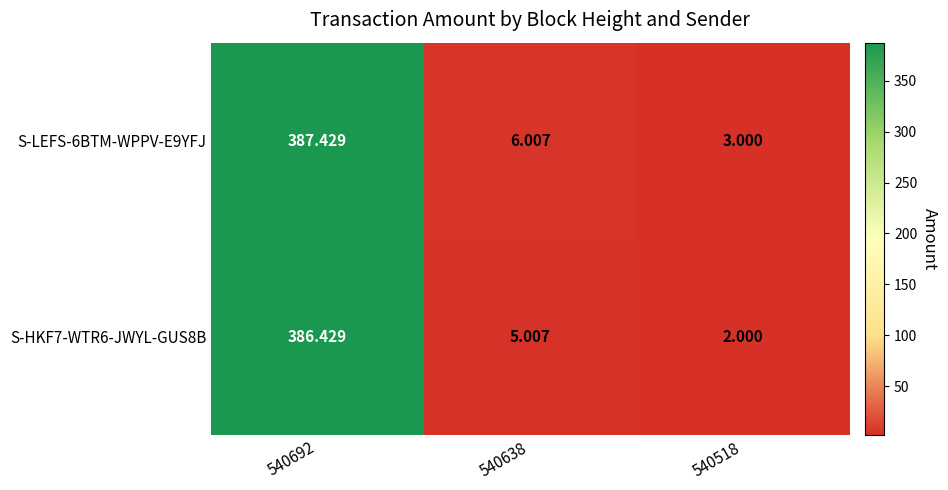

Is the value of S-LEFS-6BTM-WPPV-E9YFJ at 540638 greater than the value of S-HKF7-WTR6-JWYL-GUS8B at 540638?

Yes